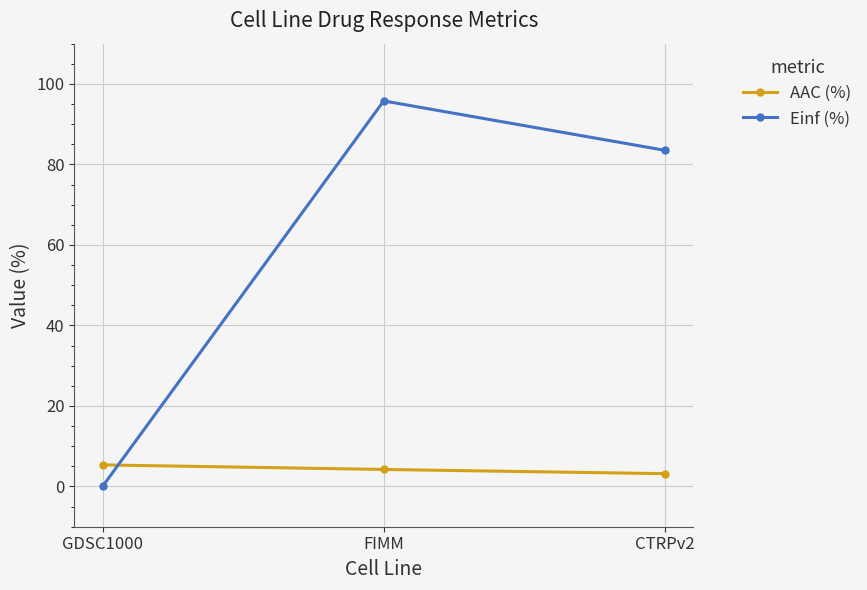

Does the chart display data point markers on the line(s)?

Yes